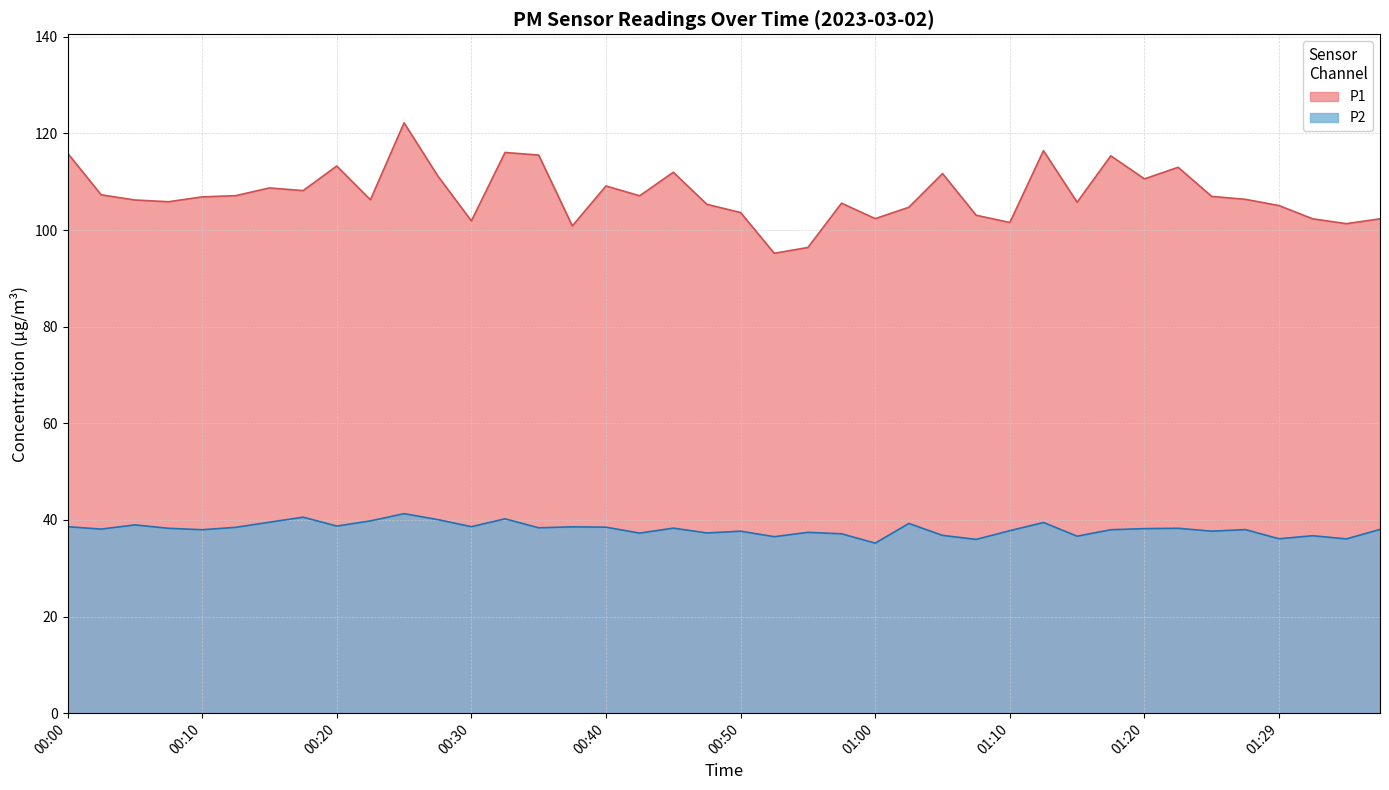

How many interior local valleys does the P1 series have?

12